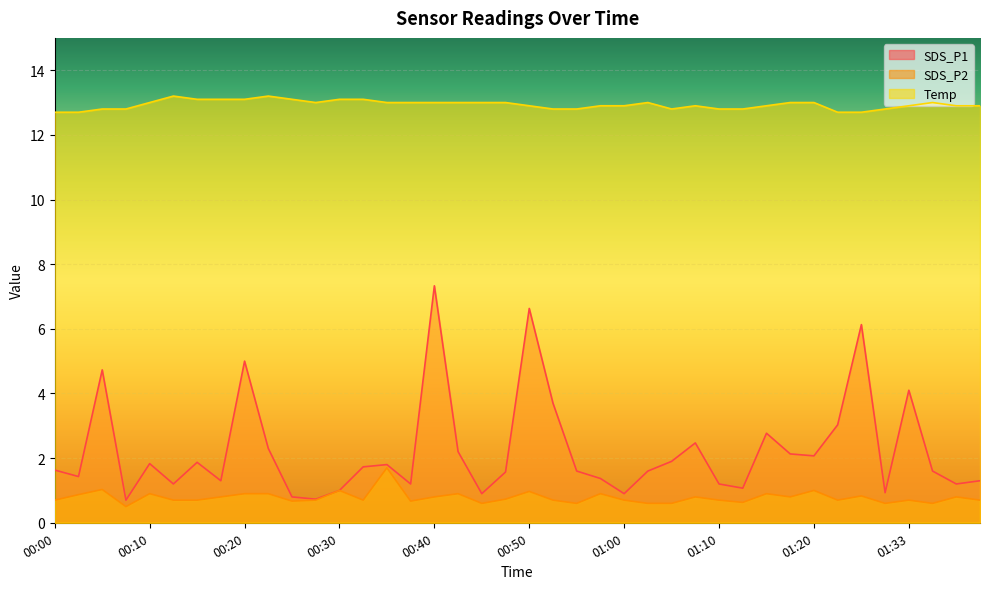

What is the sum of all SDS_P1 values?

89.0